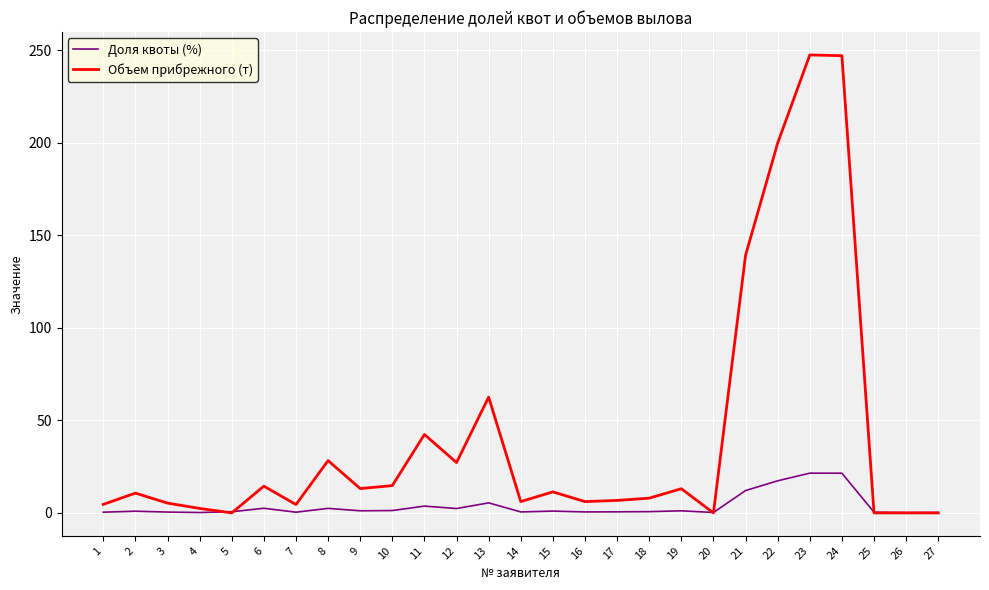

Which series has the largest total across all categories?

Объем прибрежного (т)